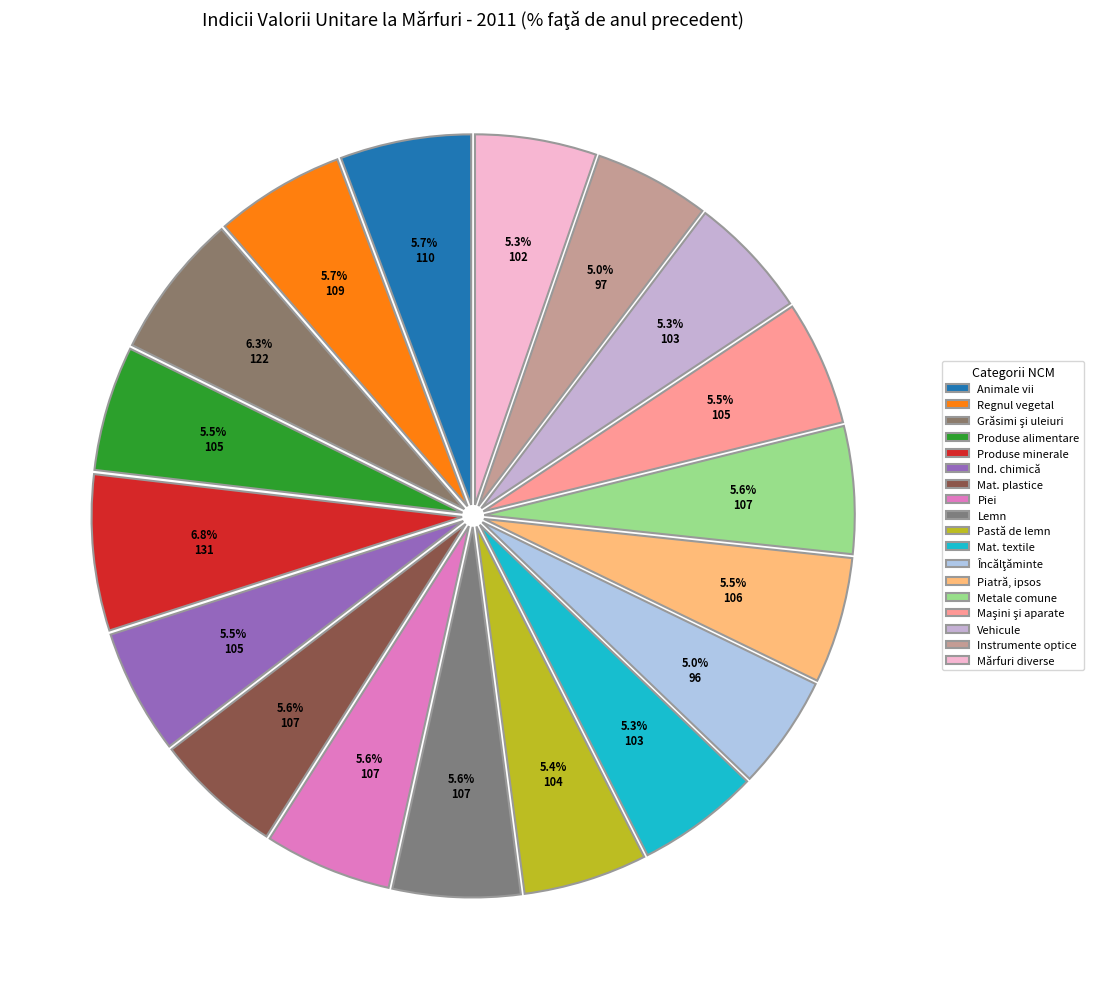

Is there any slice that represents more than half of the pie?

No